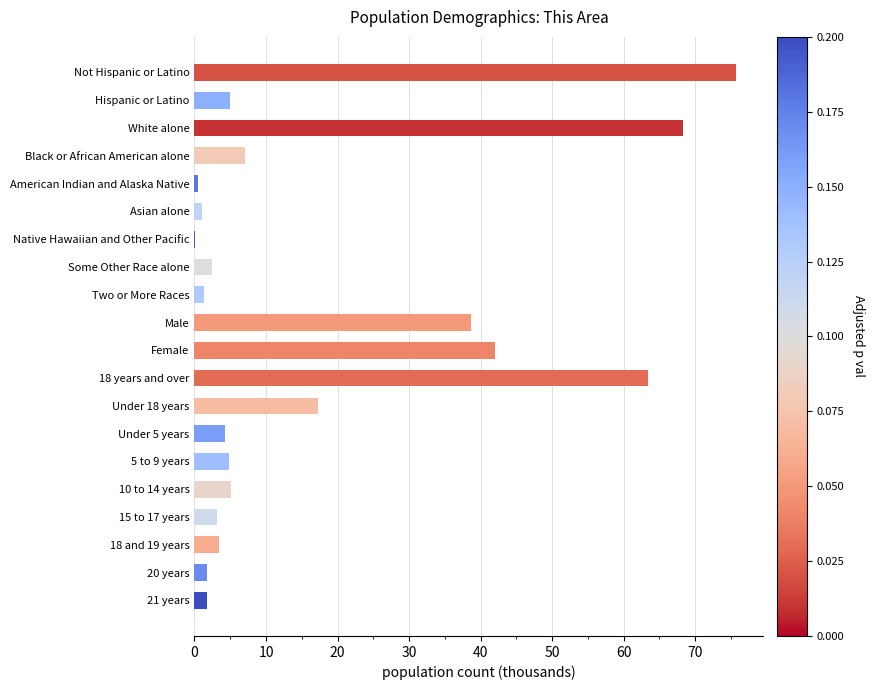

What is the sum of all values?

347.0